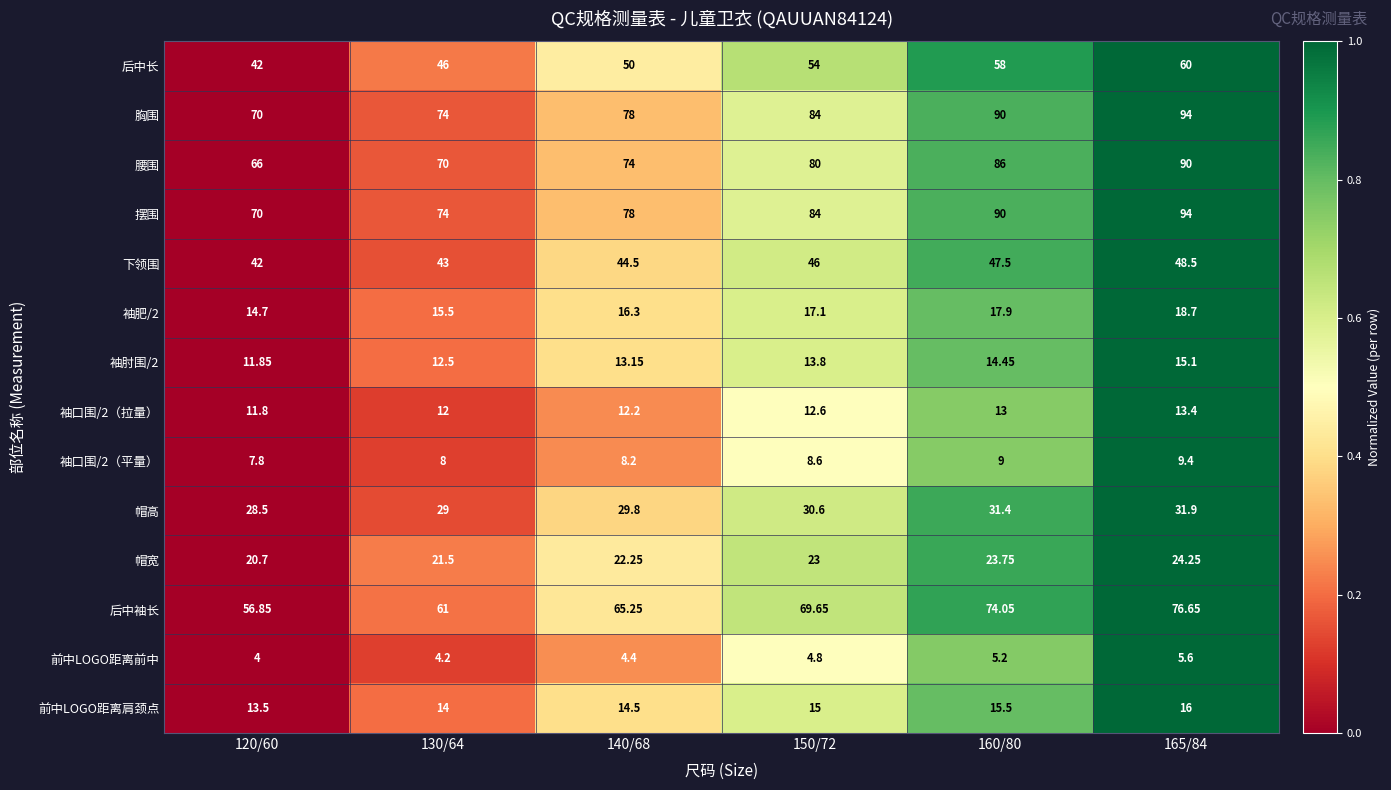

At which category is the sum across all series the highest?

165/84